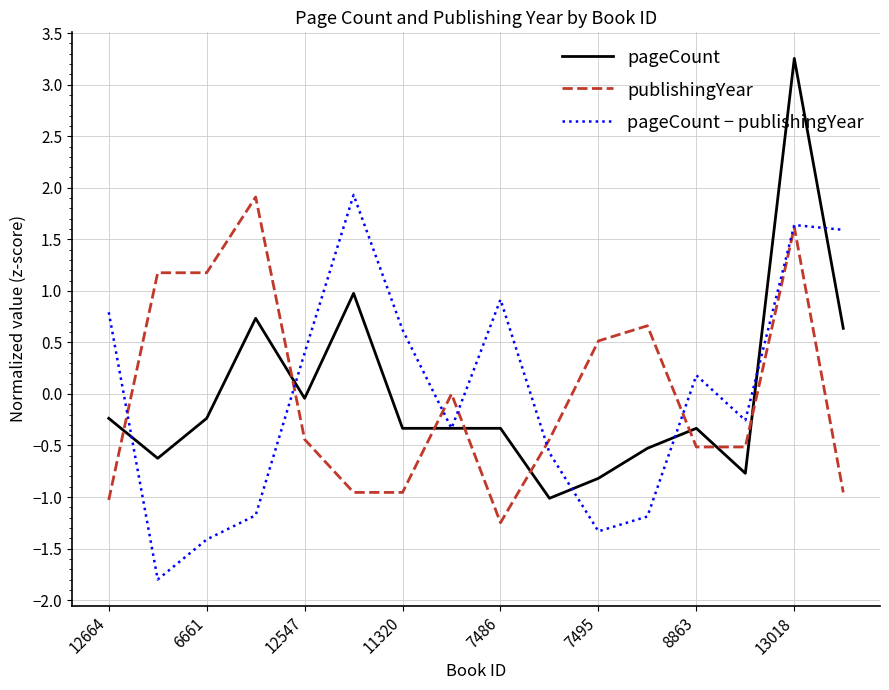

How many interior local valleys does the pageCount − publishingYear series have?

4